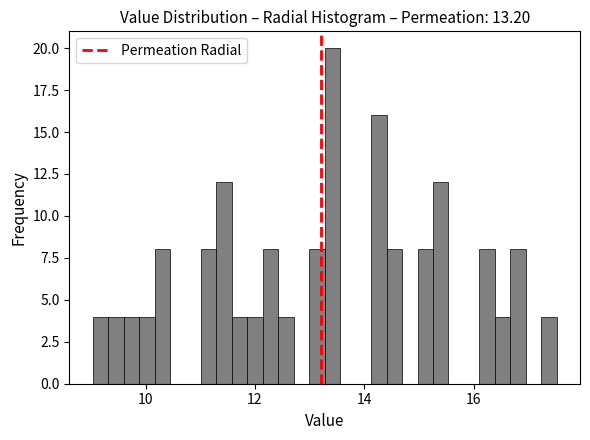

Around what value on the x-axis is the tallest bar? Give the approximate position of its centre, as read against the axis.

13.4